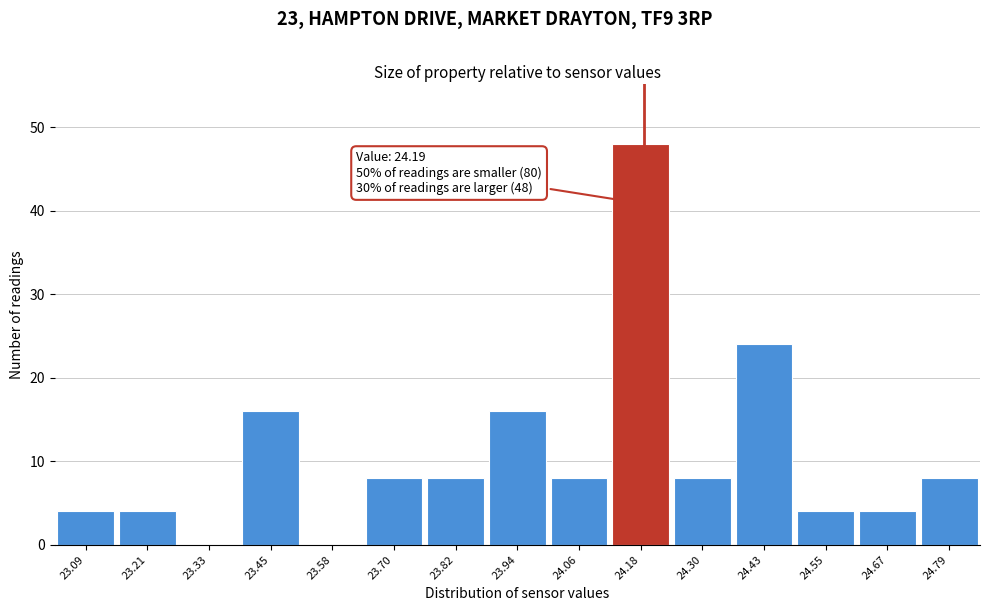

Over which range of the x-axis is the bar tallest?

24.12 to 24.24